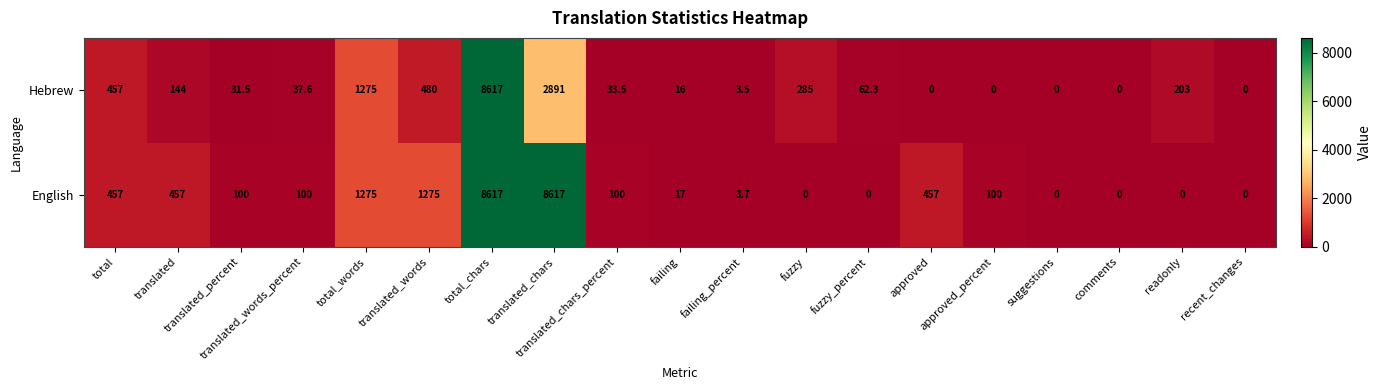

Where does the Hebrew series first go above 37?

total